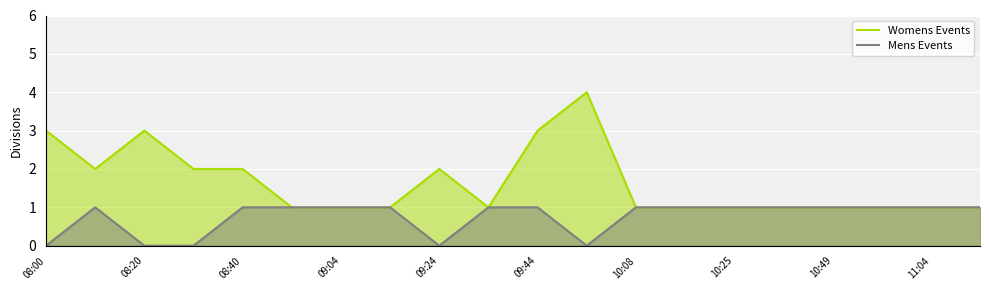

True or false: Mens Events and Womens Events cross at least once.

False